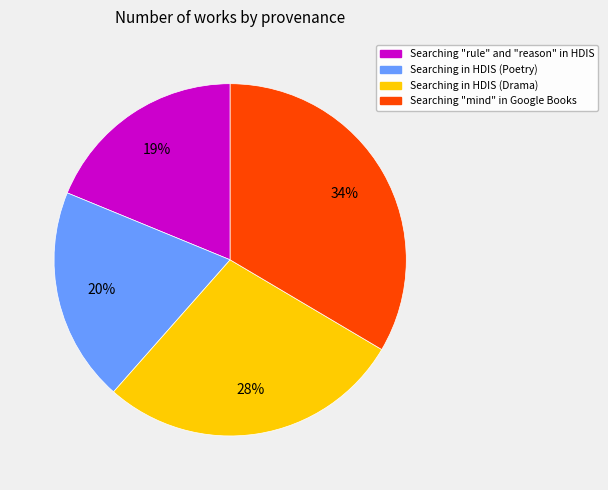

Rank the categories by value from lowest to highest.

Searching "rule" and "reason" in HDIS, Searching in HDIS (Poetry), Searching in HDIS (Drama), Searching "mind" in Google Books